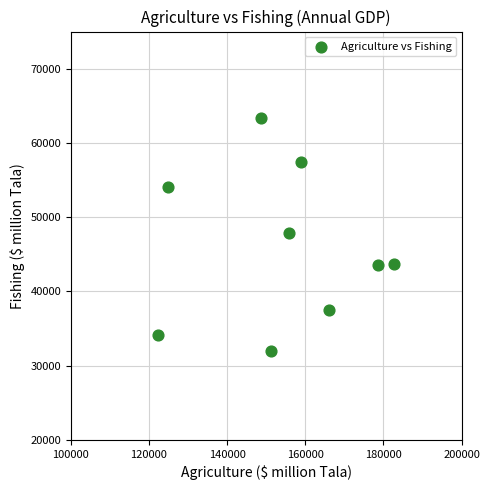

What is the average X value?

154324.0